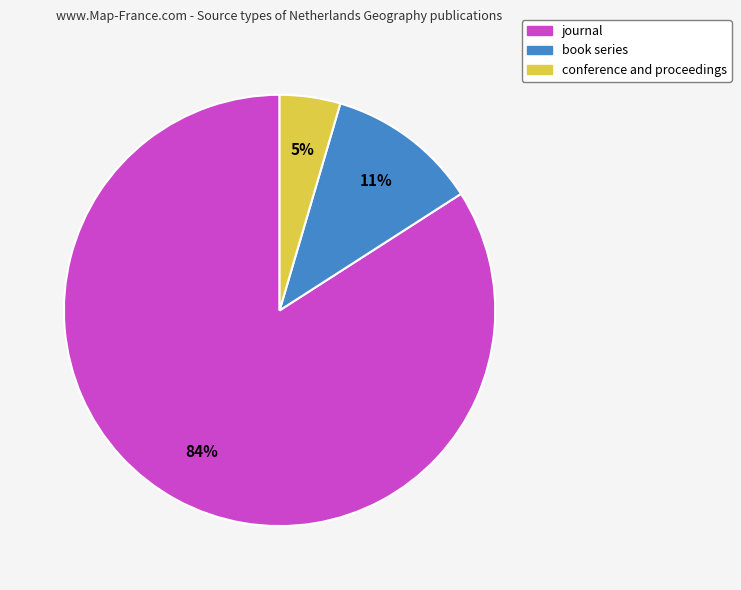

Is journal the majority of the pie?

Yes